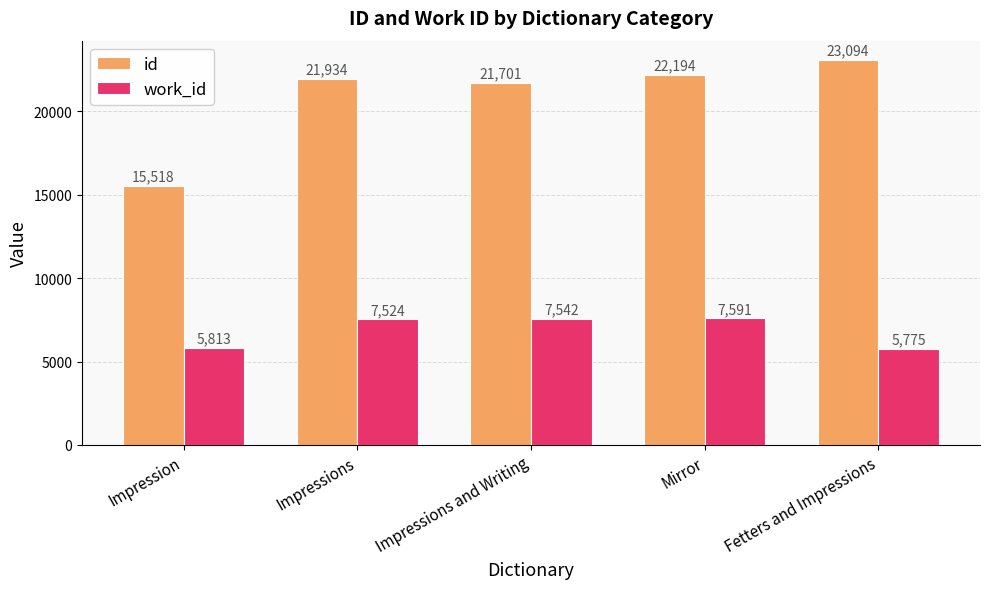

The work_id series shows 5813 at Impression. True or false?

True